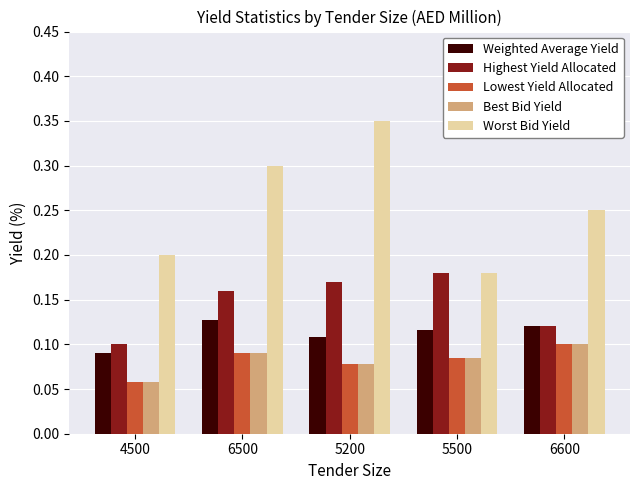

How many Lowest Yield Allocated values are between 0 and 1?

5